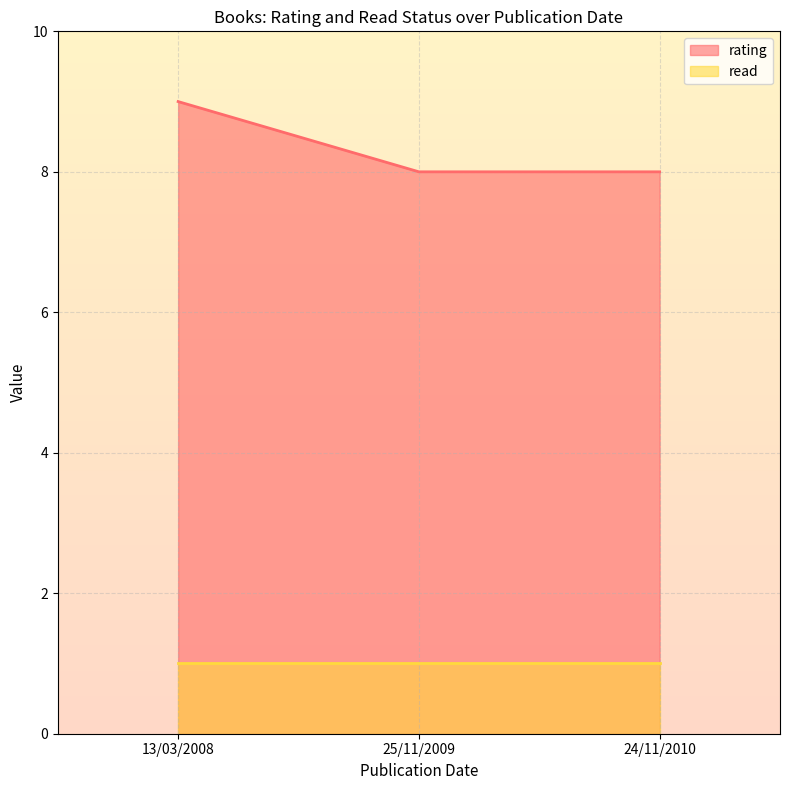

True or false: rating has a value of 3 at 25/11/2009.

False